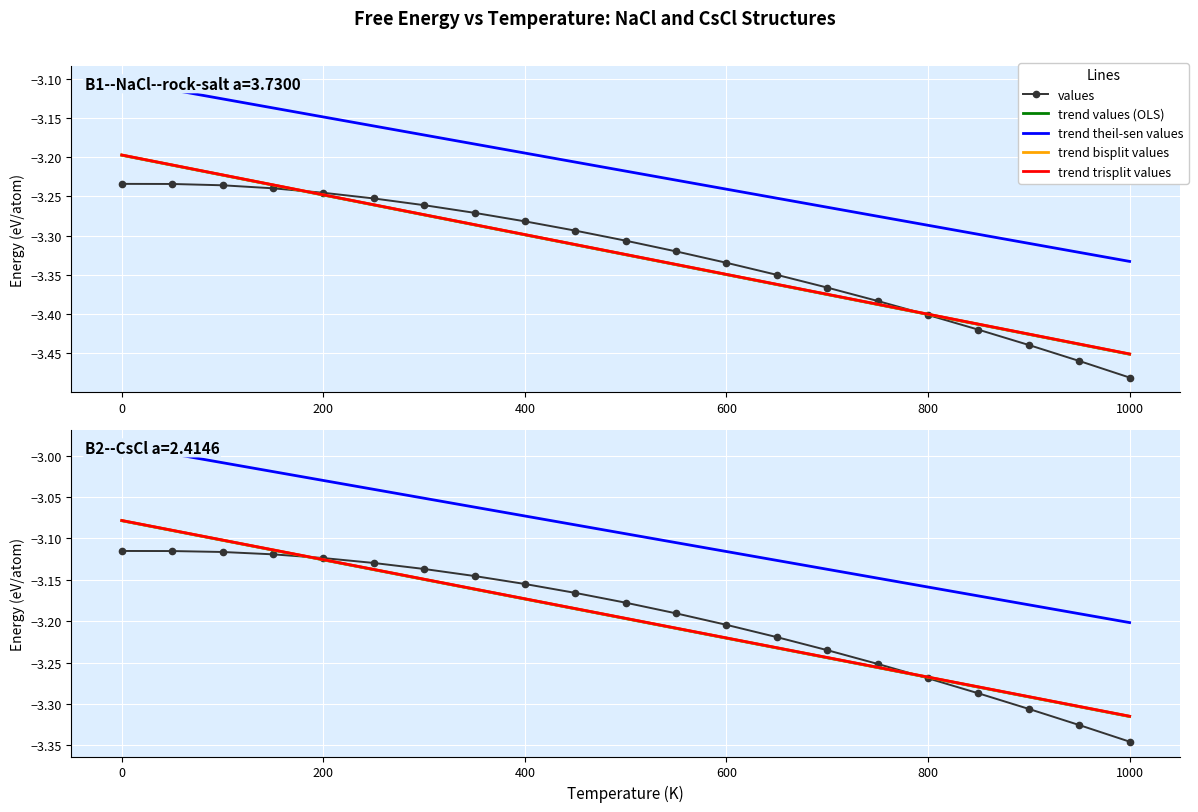

Is this an area chart (filled region under the line)?

No